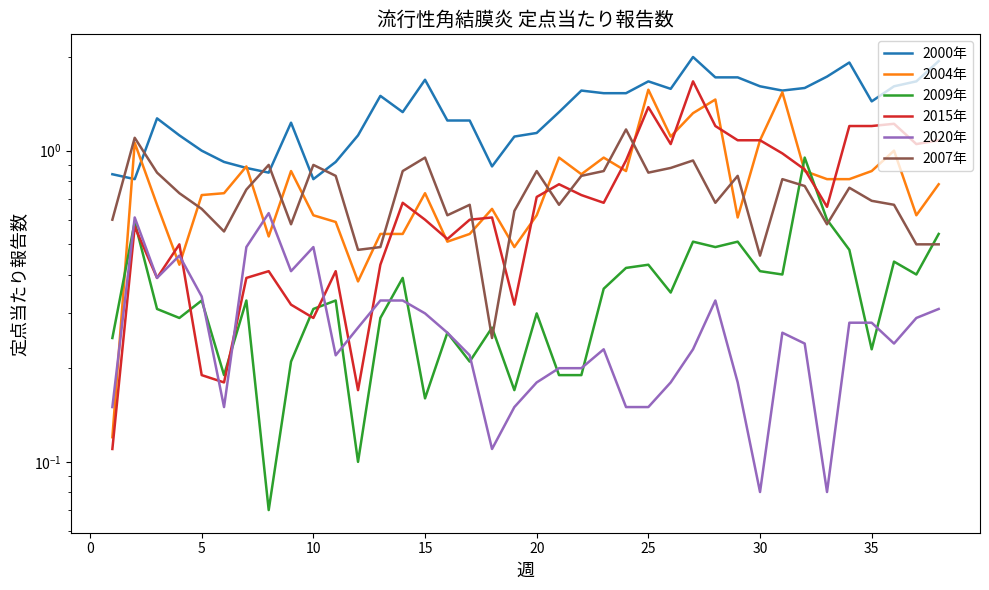

The value of 2000年 at 22 is 2.6. True or false?

False